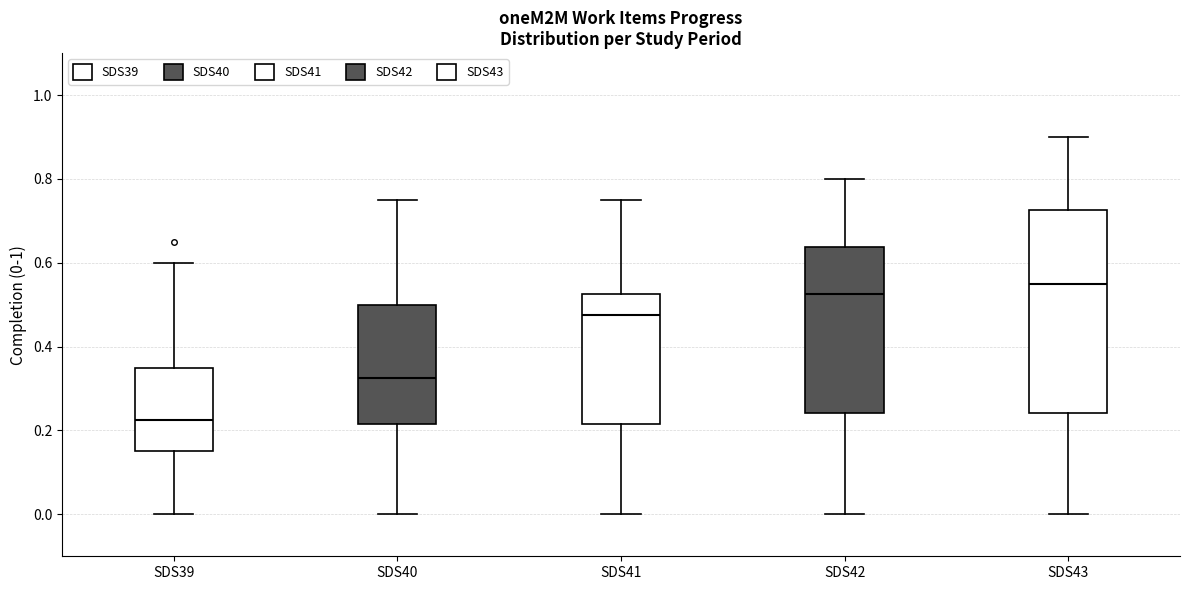

Comparing the boxes themselves (not the whiskers), which one is the tallest?

SDS43